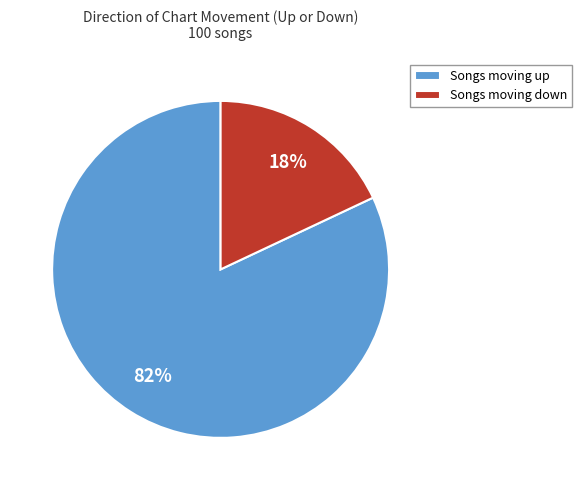

True or false: Songs moving down accounts for 18% of the total.

True